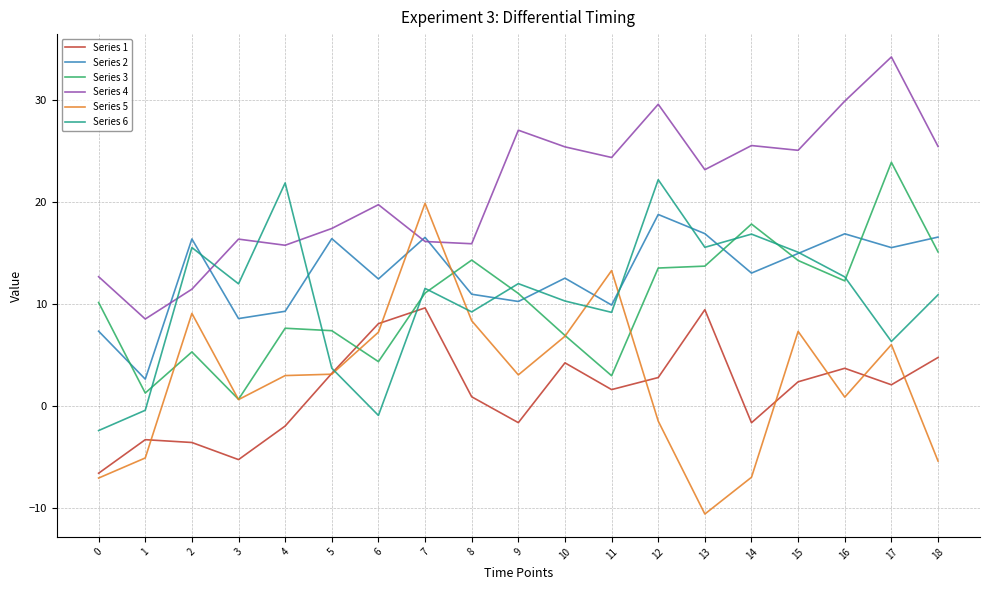

Which series has the largest range (max minus min)?

Series 5